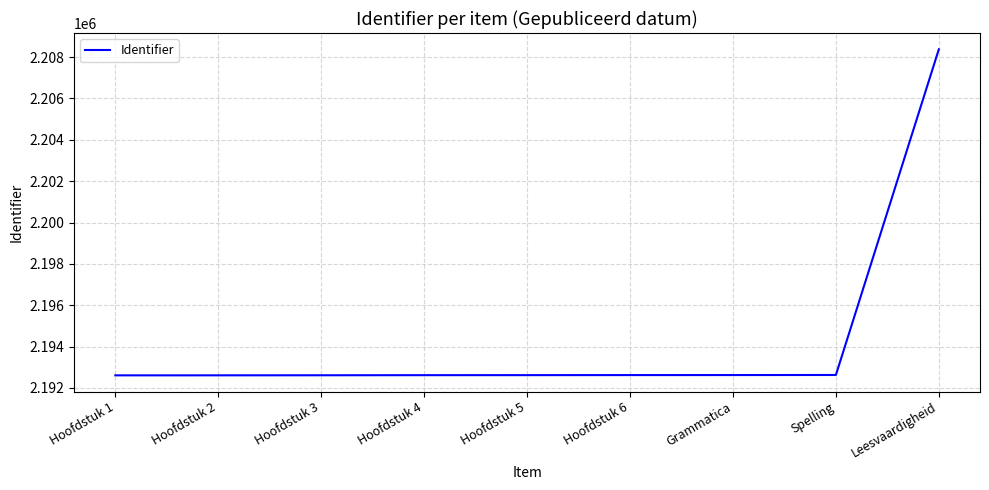

What is the approximate value at Hoofdstuk 2?

2192608